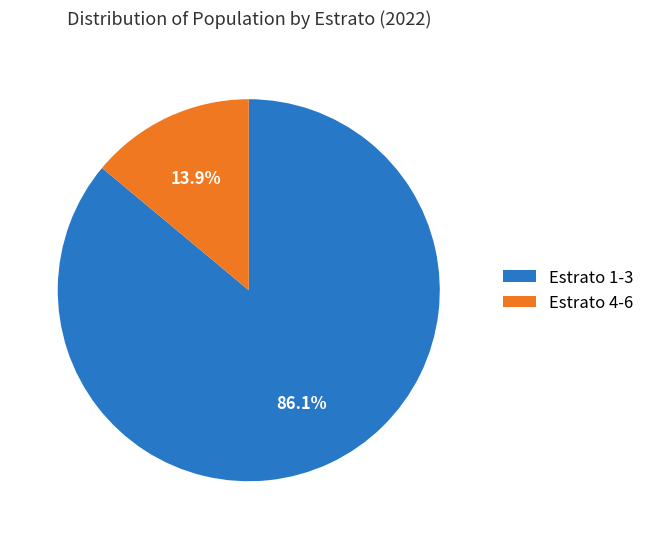

Combined, do Estrato 4-6 and Estrato 1-3 account for over 50%?

Yes